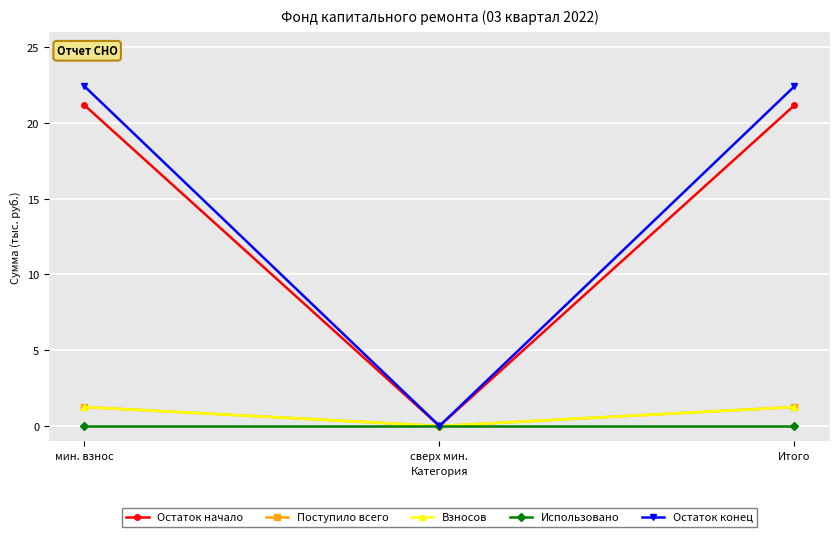

List the labels in order of Поступило всего value, smallest first.

сверх мин., мин. взнос, Итого